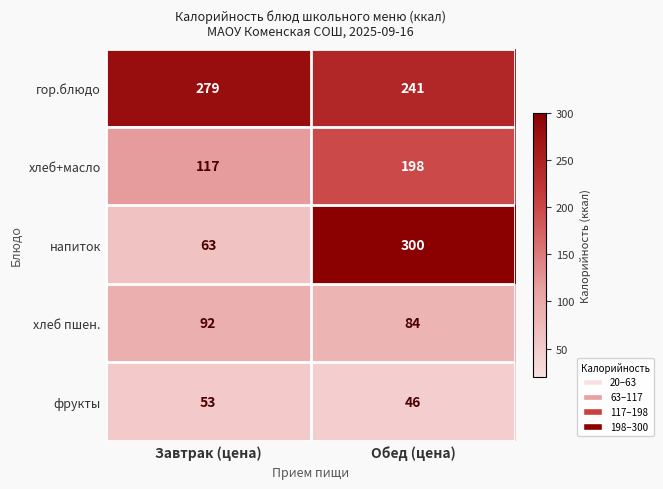

Between Завтрак (цена) and Обед (цена), which series saw the biggest shift?

напиток